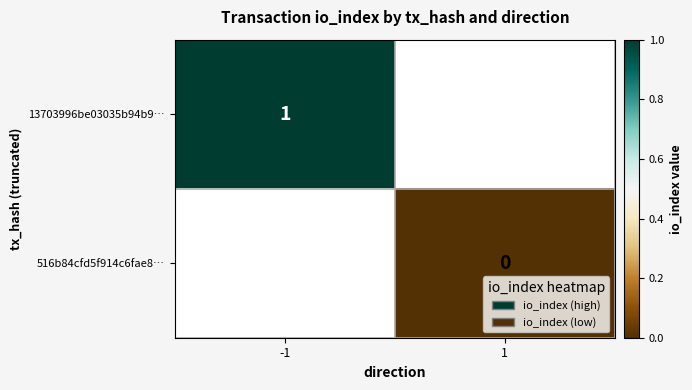

Is it true that 13703996be03035b94b9… equals 0.5 at -1?

False